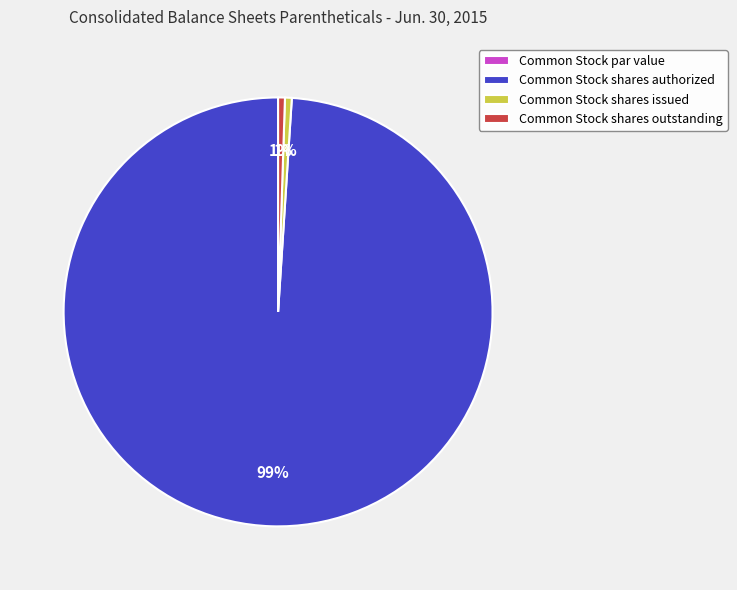

The Common Stock shares issued slice represents 1% of the pie. True or false?

True